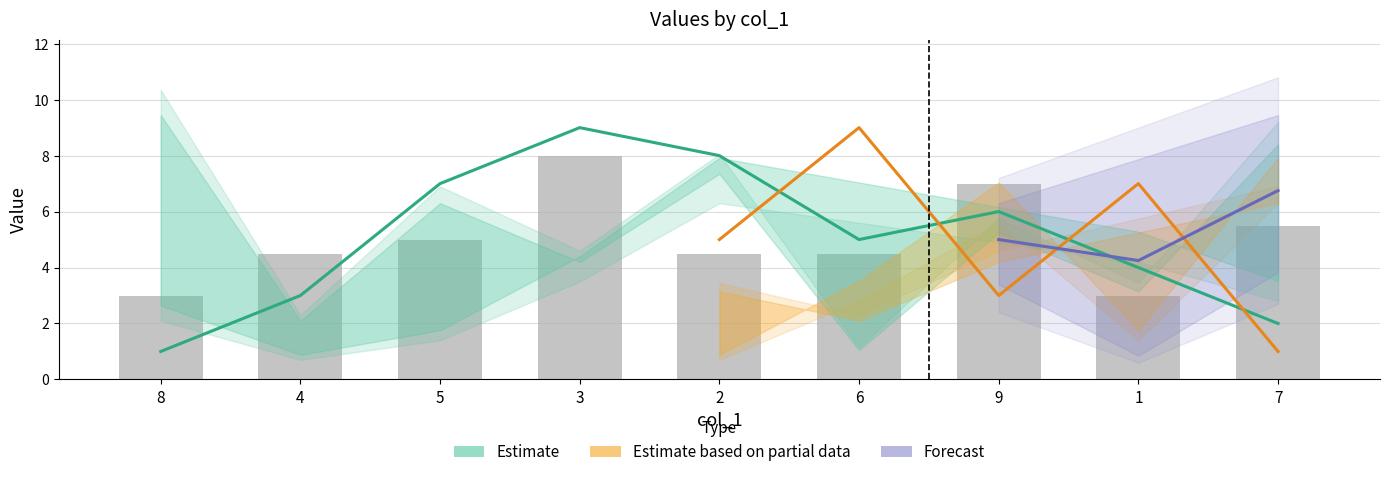

What is the difference between the maximum and minimum values in the col_2 series?

8